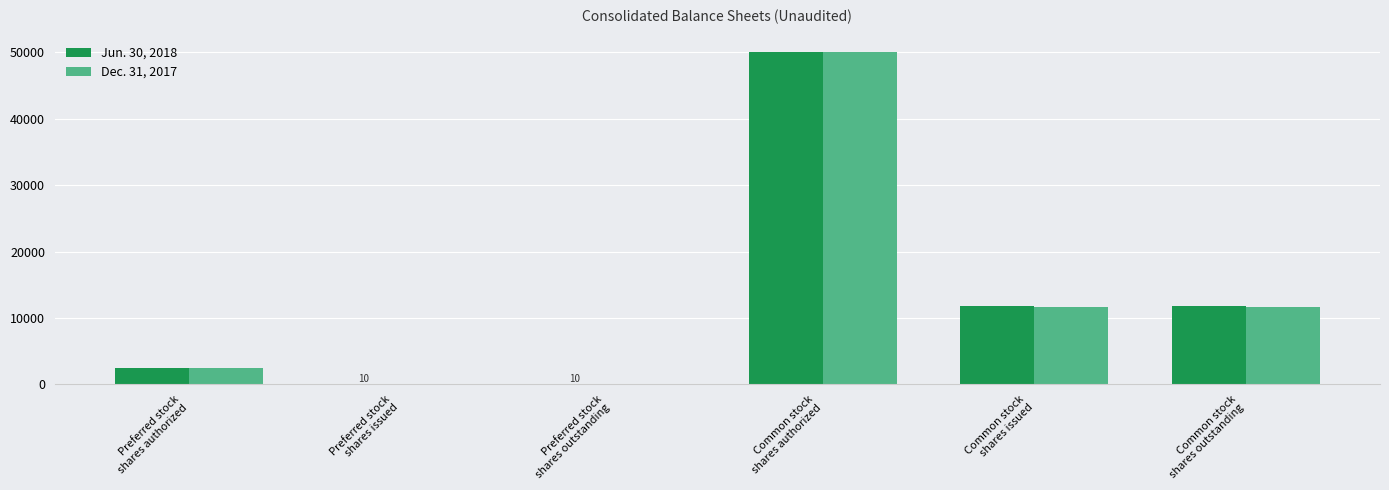

Which category has the highest value in the Dec. 31, 2017 series?

Common stock
shares authorized